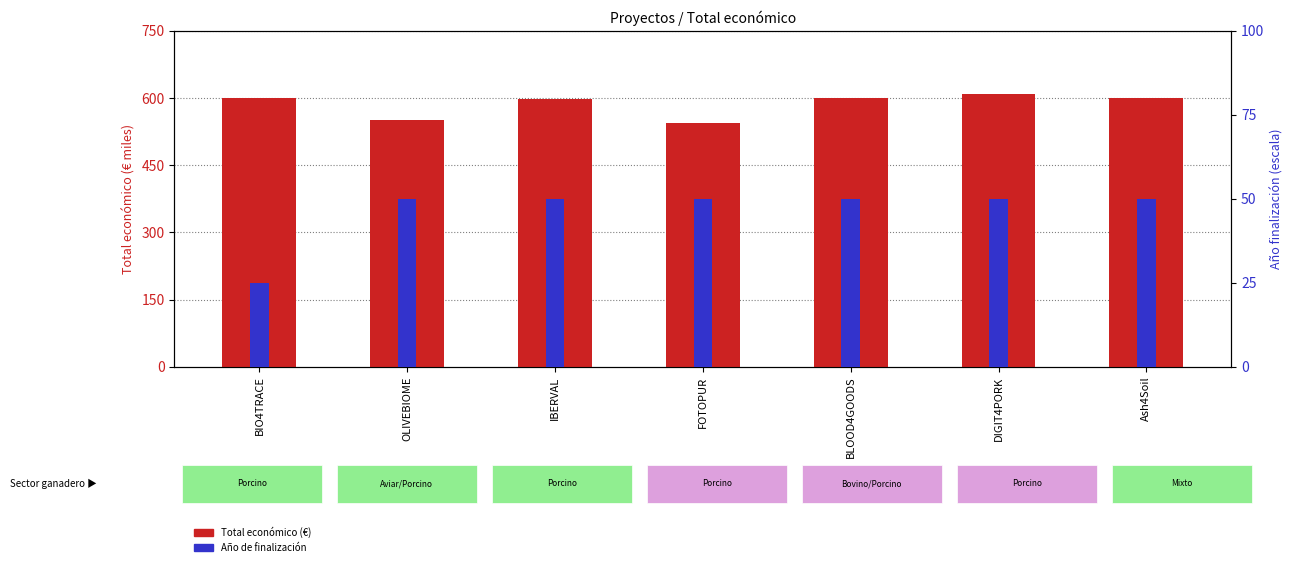

Reading left to right, list all the values displayed in this chart.

Total económico (€ miles): BIO4TRACE=599.3	OLIVEBIOME=550.1	IBERVAL=598.3	FOTOPUR=544.7	BLOOD4GOODS=600.0	DIGIT4PORK=609.2	Ash4Soil=600.0
Año finalización (offset): BIO4TRACE=25.0	OLIVEBIOME=50.0	IBERVAL=50.0	FOTOPUR=50.0	BLOOD4GOODS=50.0	DIGIT4PORK=50.0	Ash4Soil=50.0